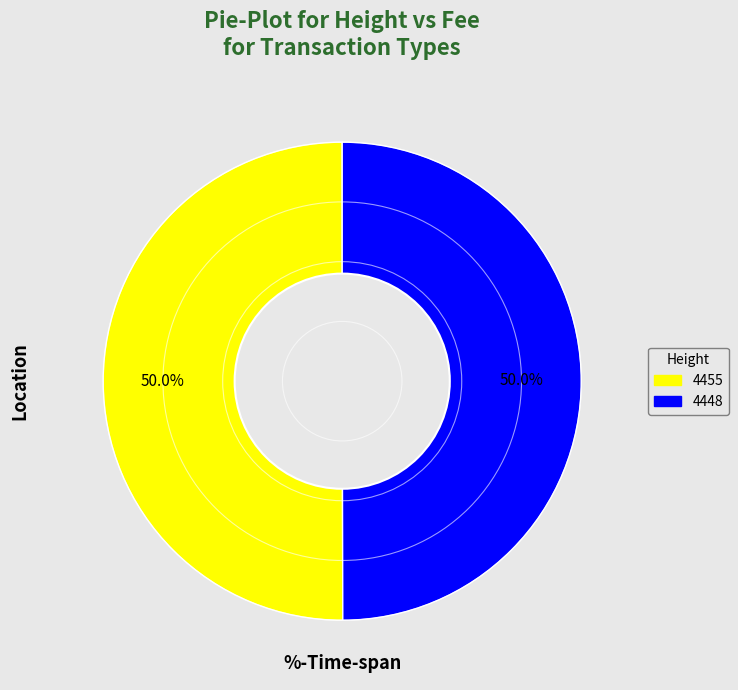

What portion of the pie excludes 4455?

50.0%